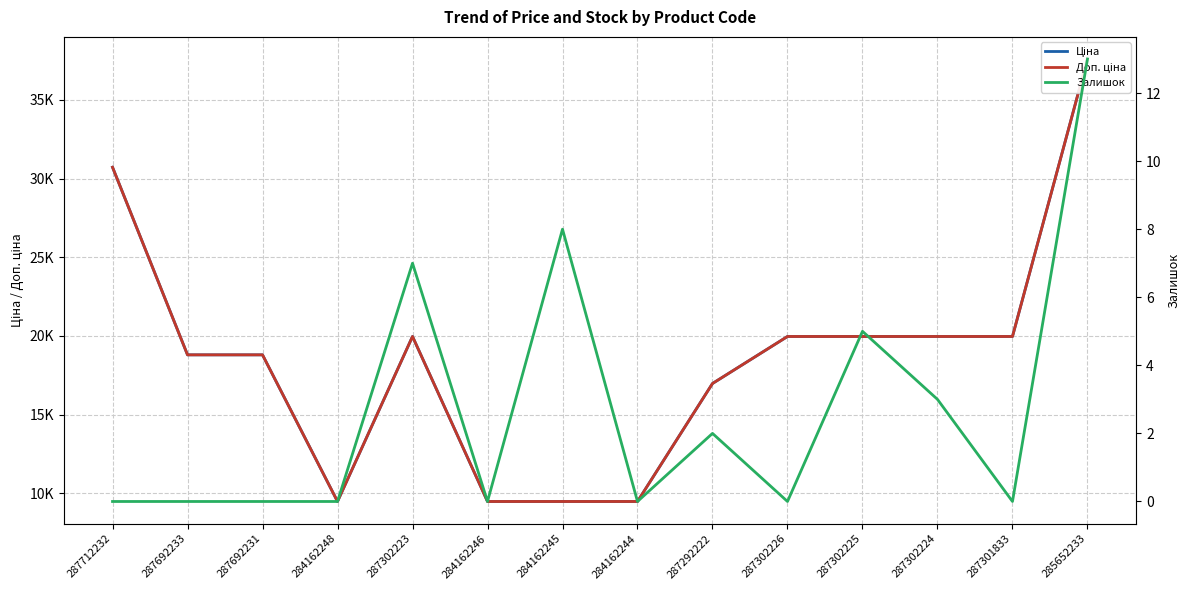

What is the total value across all series at 287712232?

61434.3